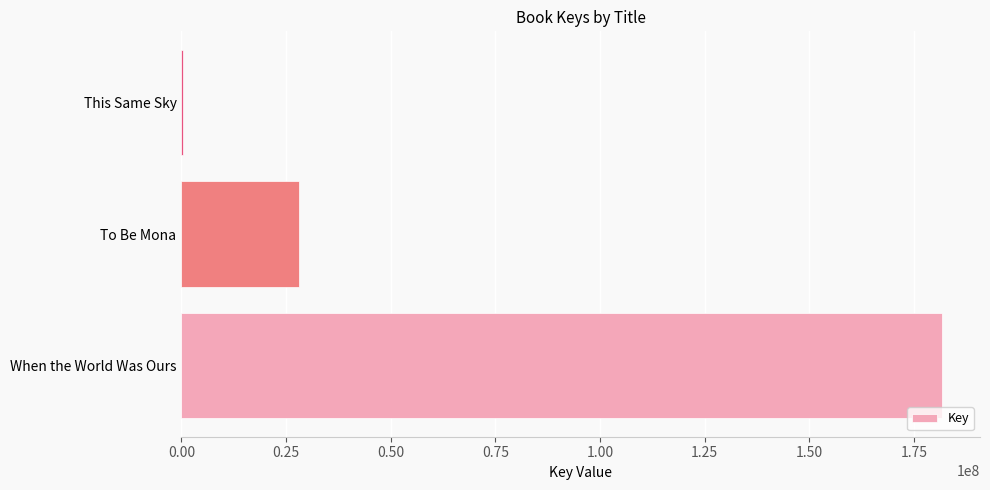

Between To Be Mona and When the World Was Ours, which is larger?

When the World Was Ours